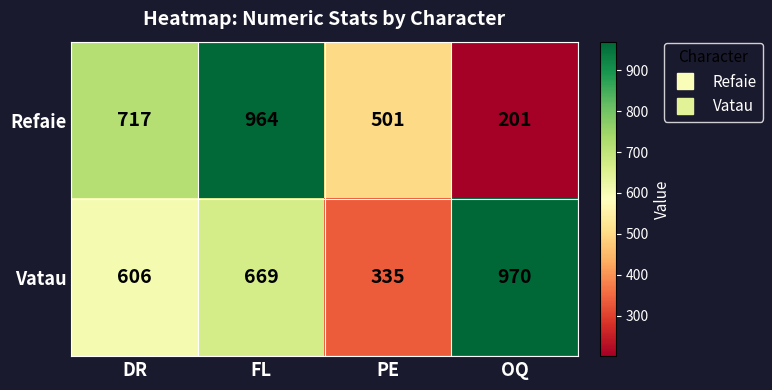

What is the difference between the maximum and second lowest values in the Vatau series?

364